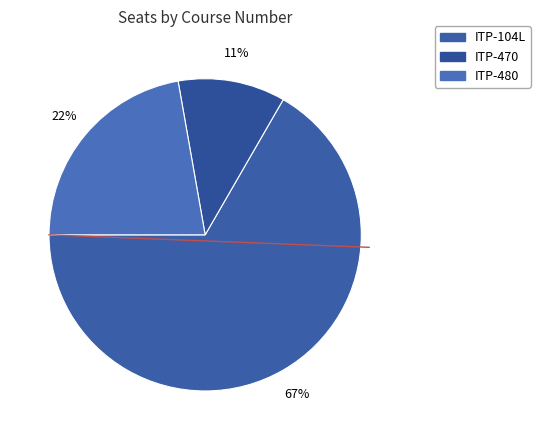

Which category has the biggest portion of the pie?

ITP-104L